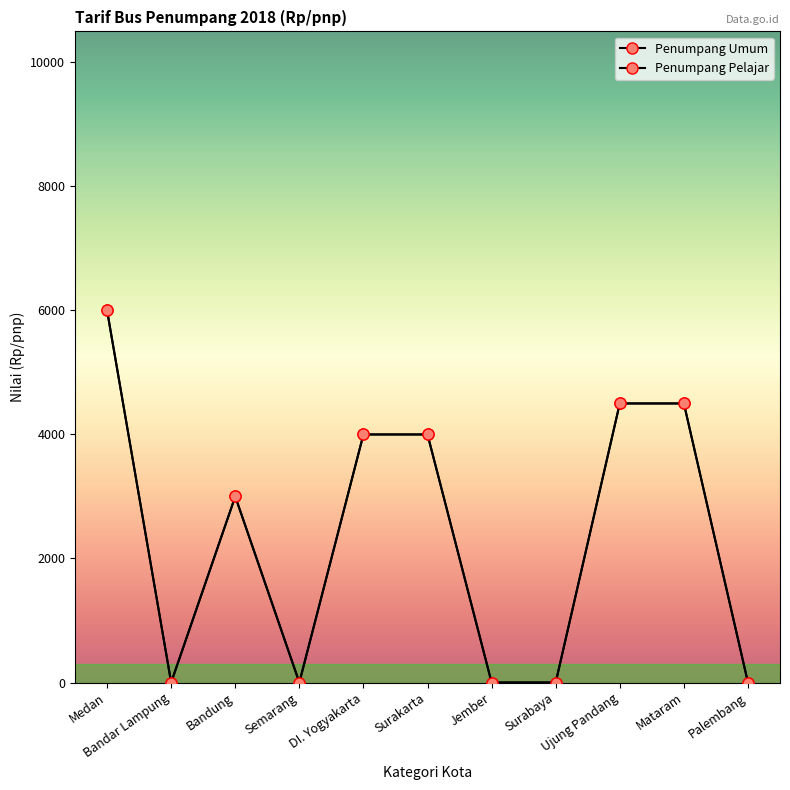

At which label does Penumpang Pelajar reach its minimum?

Bandar Lampung